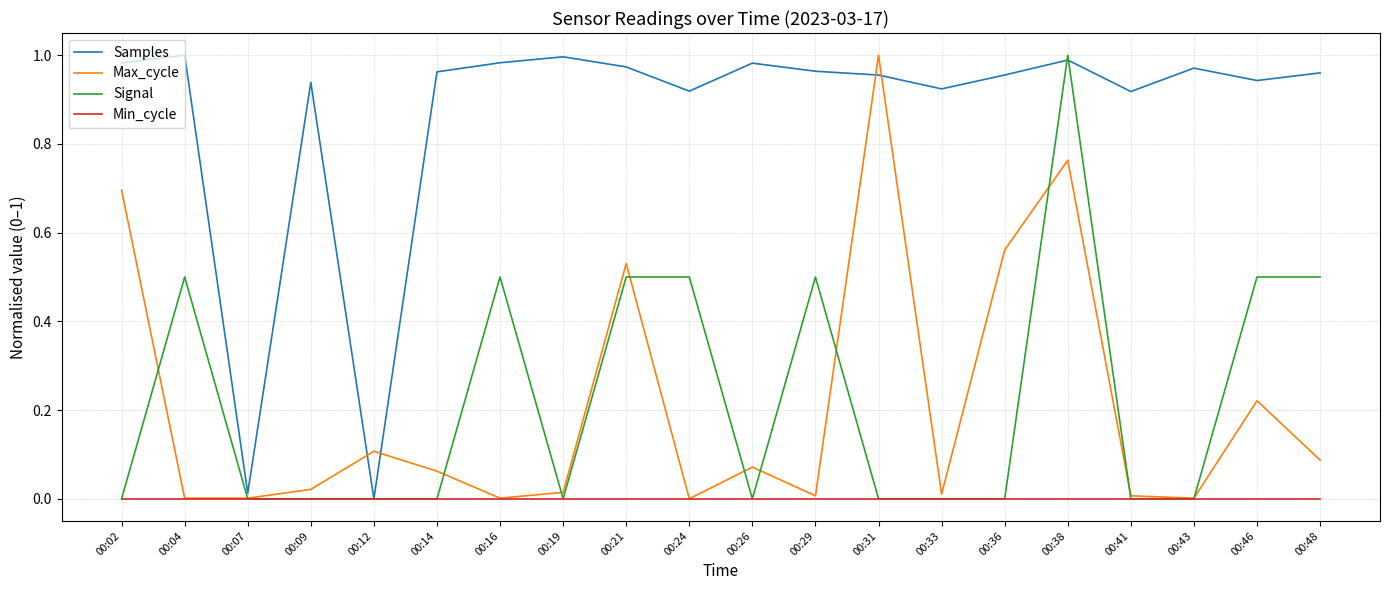

At which category is the sum across all series the highest?

00:38